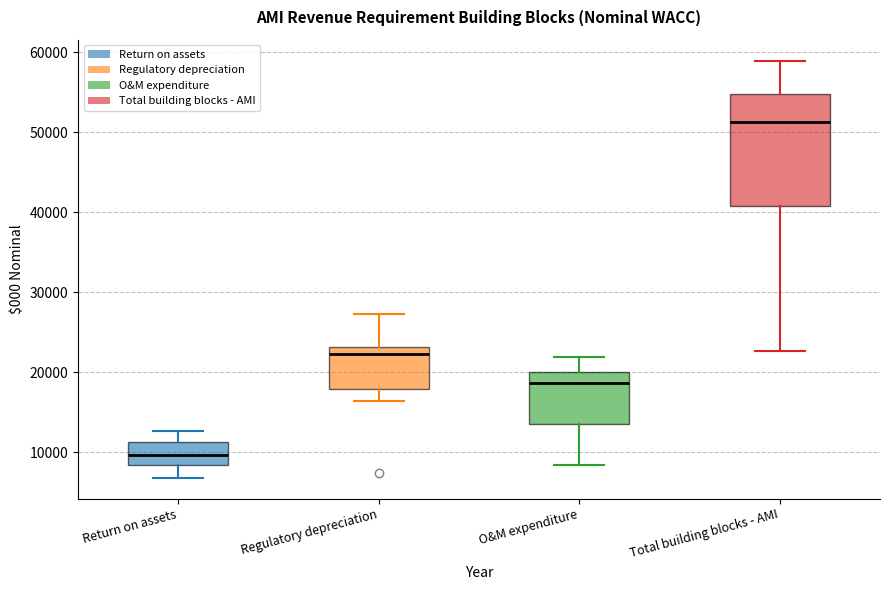

Which box's median line is the lowest?

Return on assets